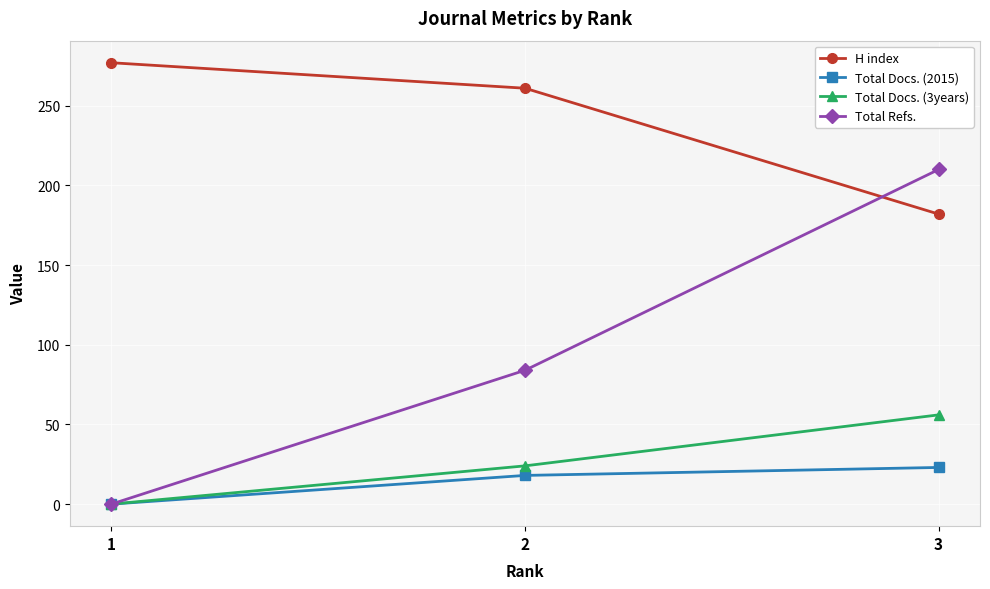

What are all the series names shown in the legend?

H index, Total Docs. (2015), Total Docs. (3years), Total Refs.